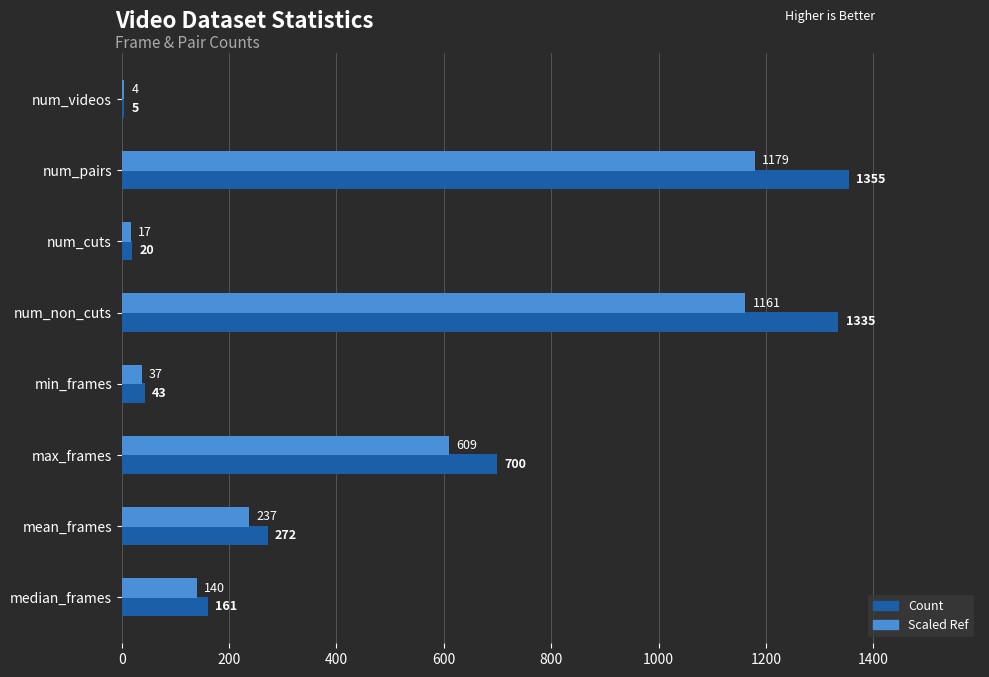

Count the number of data series in this chart.

2